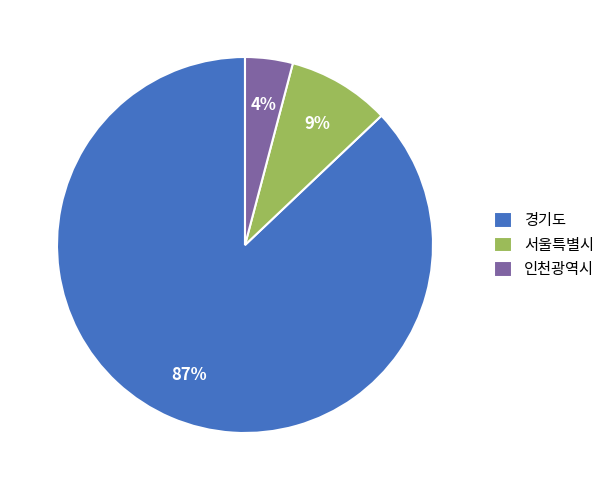

Which slice is the smallest?

인천광역시